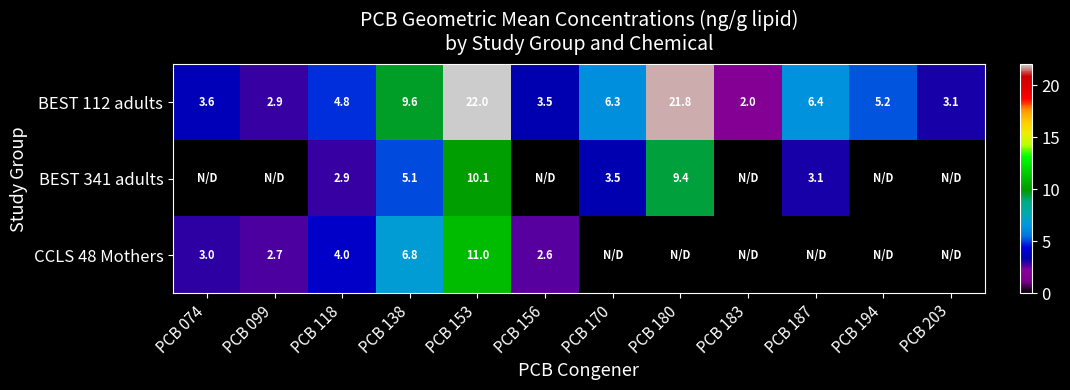

How many values in the BEST 112 adults series exceed 5?

6